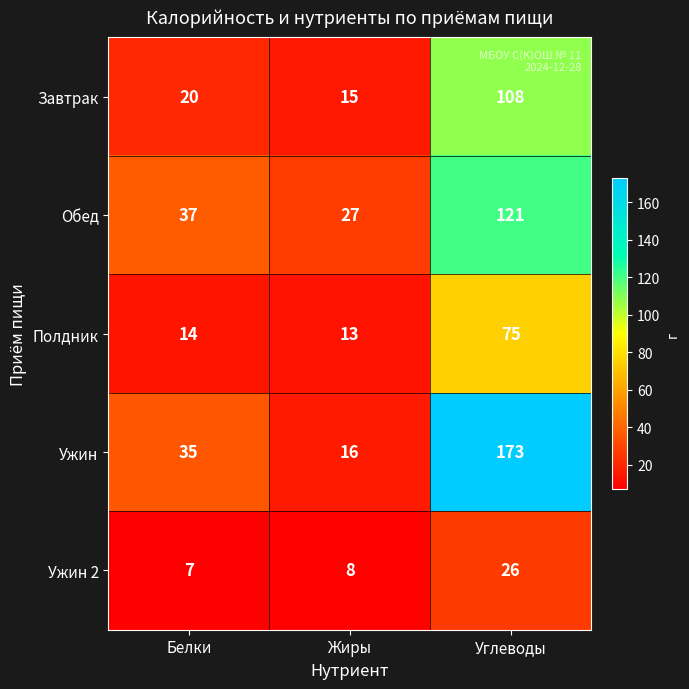

Reading right to left, what are all the values shown in this chart?

Завтрак: Углеводы=108	Жиры=15	Белки=20
Обед: Углеводы=121	Жиры=27	Белки=37
Полдник: Углеводы=75	Жиры=13	Белки=14
Ужин: Углеводы=173	Жиры=16	Белки=35
Ужин 2: Углеводы=26	Жиры=8	Белки=7